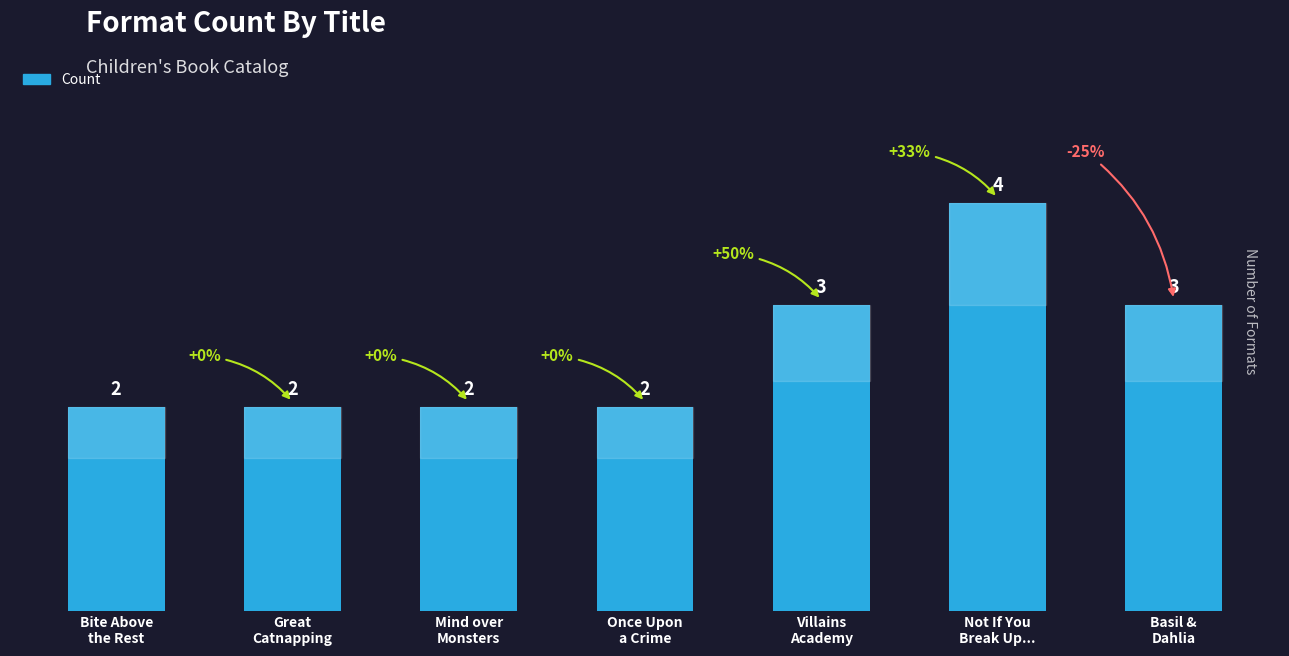

What is the maximum value shown in the chart?

4